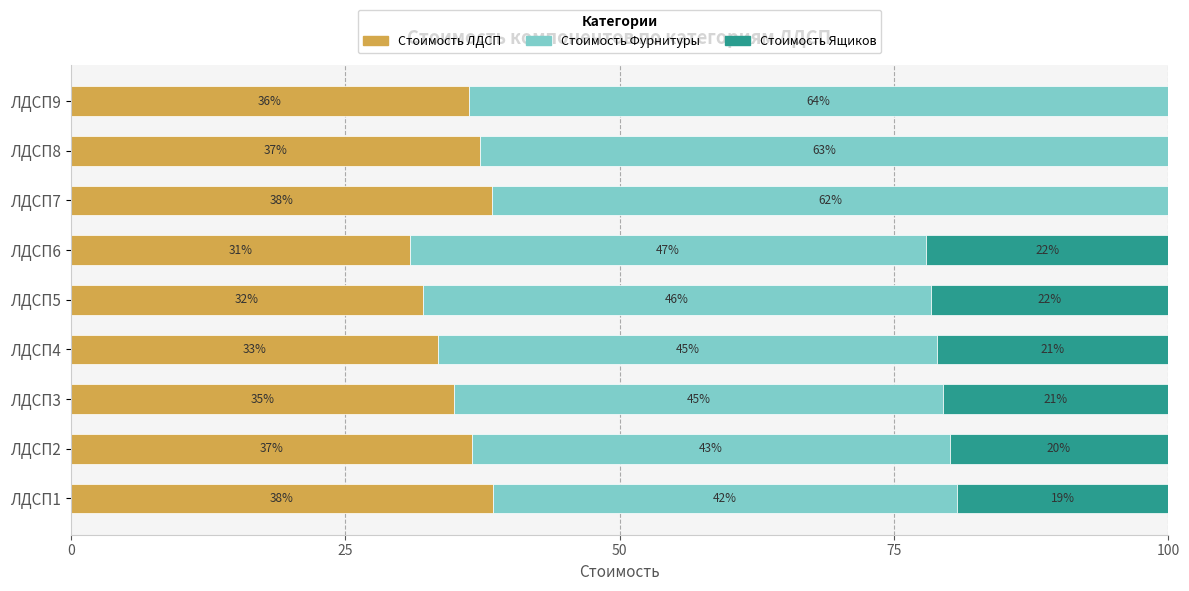

What are all the series names shown in the legend?

Стоимость ЛДСП, Стоимость Фурнитуры, Стоимость Ящиков